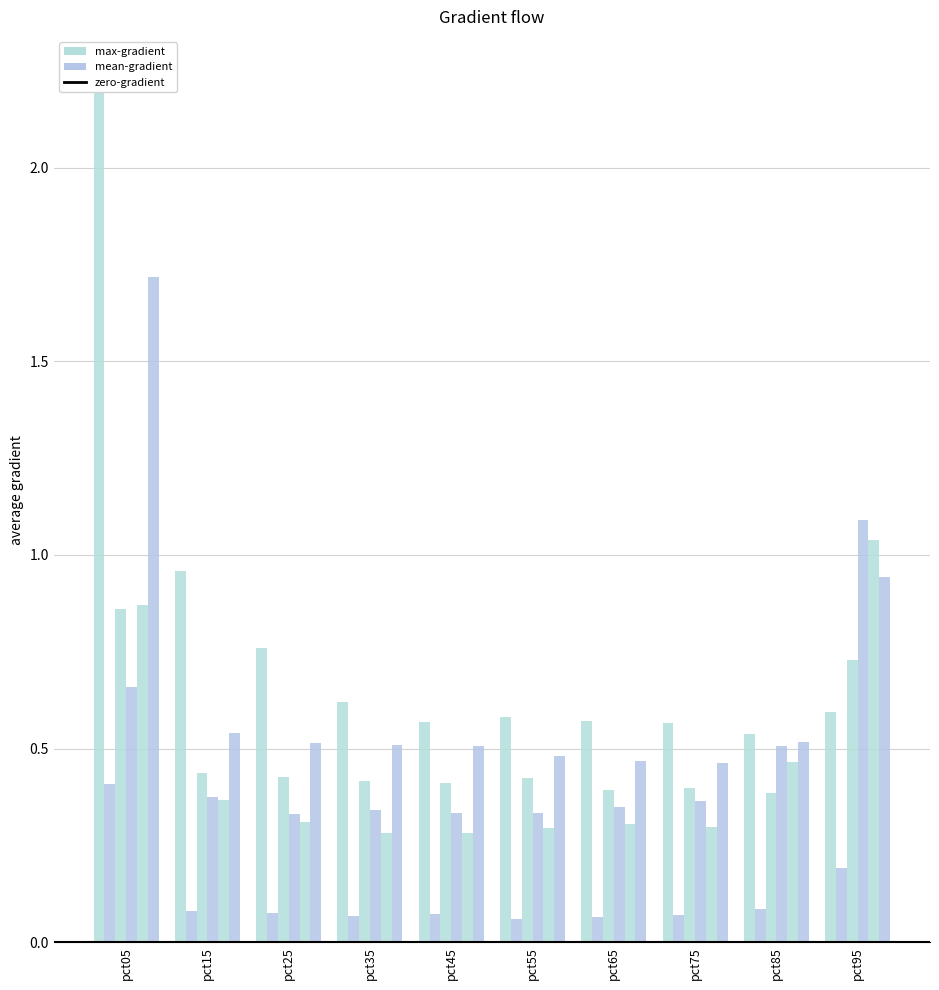

How many bars are there in each group?

6